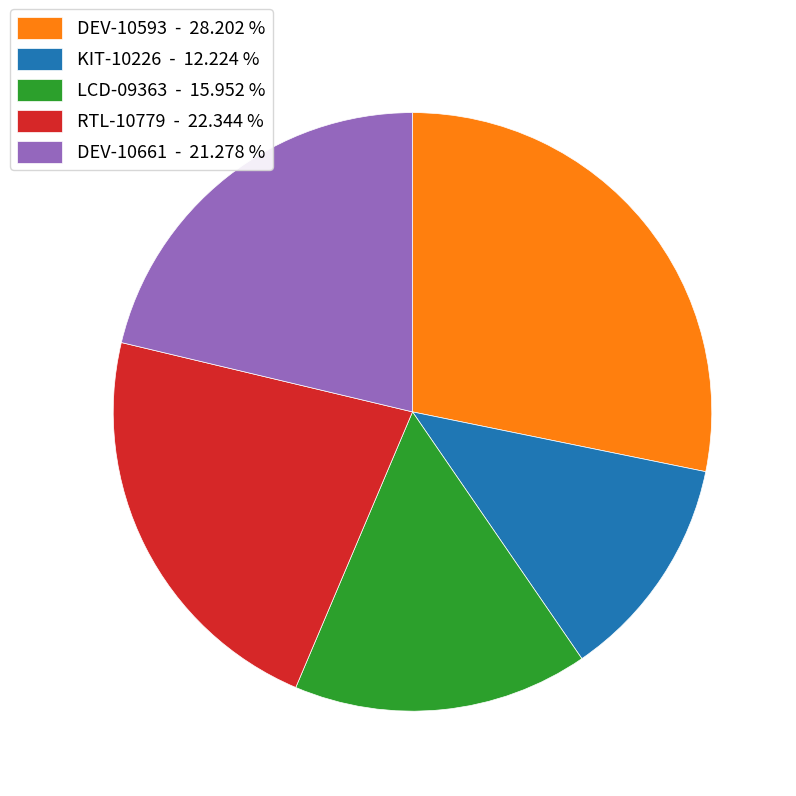

Between DEV-10661 - 21.278 % and DEV-10593 - 28.202 %, which is larger?

DEV-10593 - 28.202 %